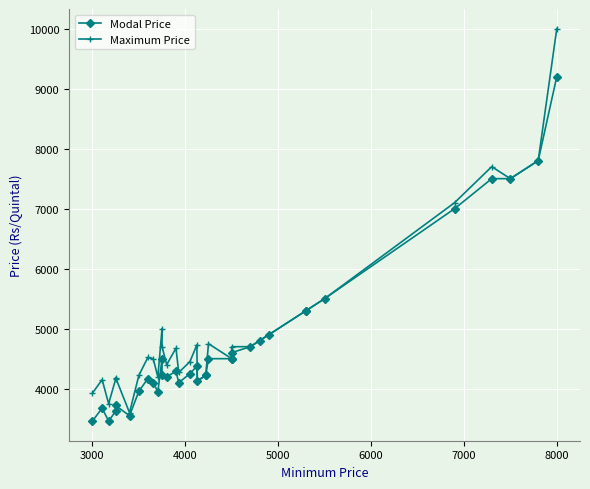

What is the maximum value for Modal Price?

9200